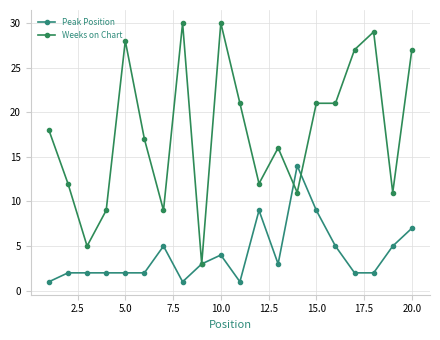

What are all the series names shown in the legend?

Peak Position, Weeks on Chart